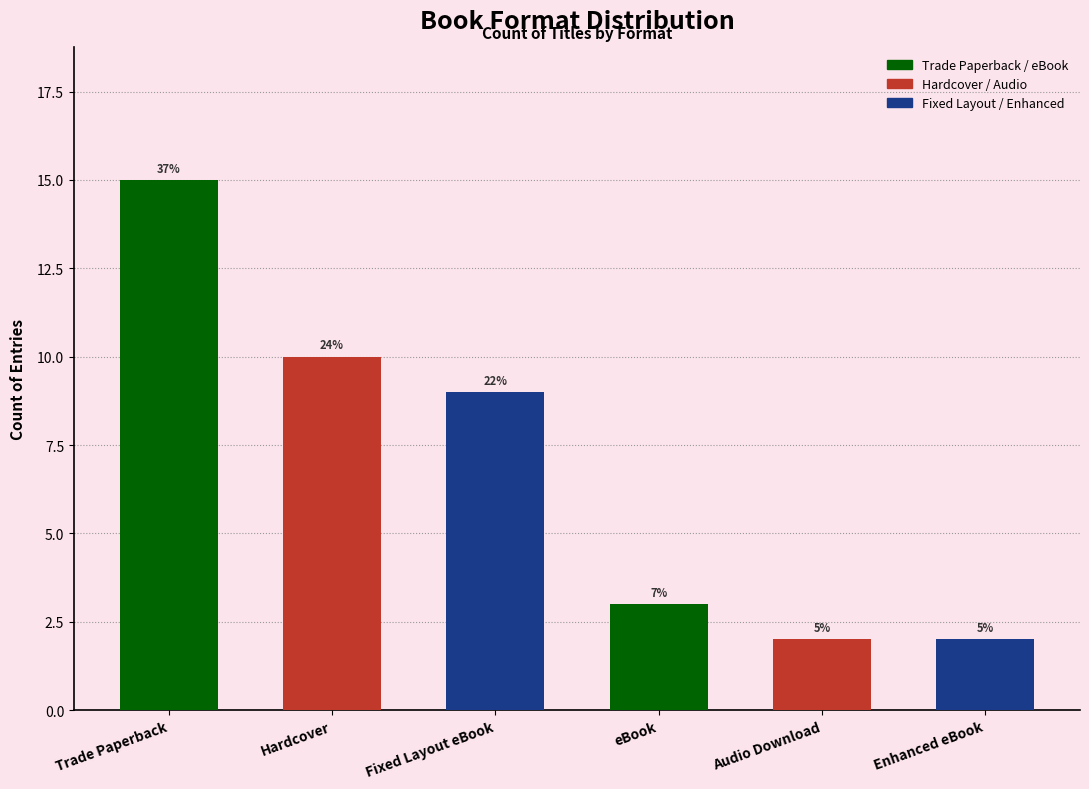

What is the sum of the values at eBook and Audio Download?

5